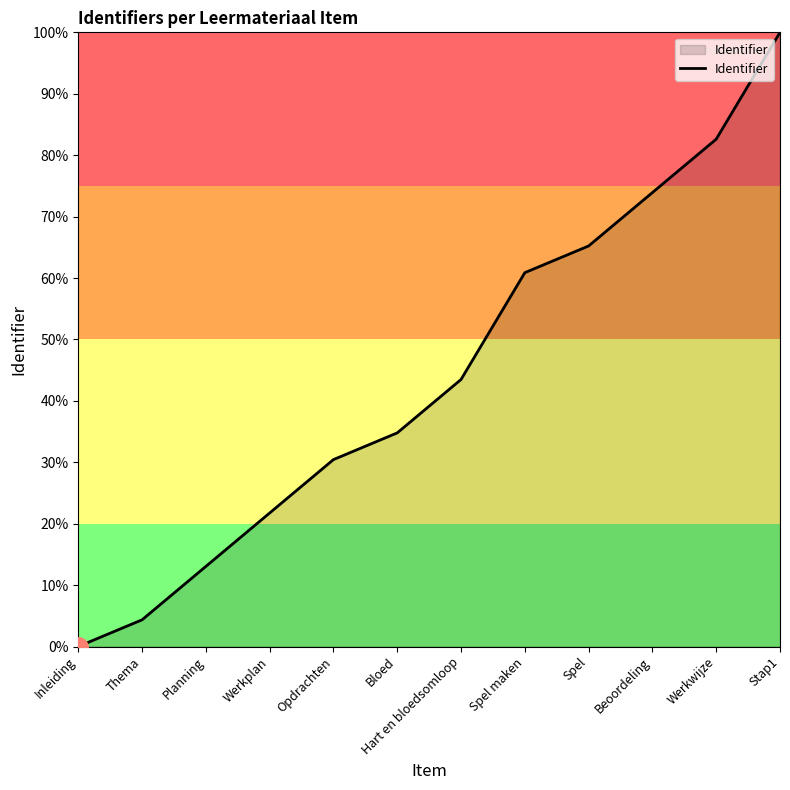

Does the chart have visible grid lines?

No